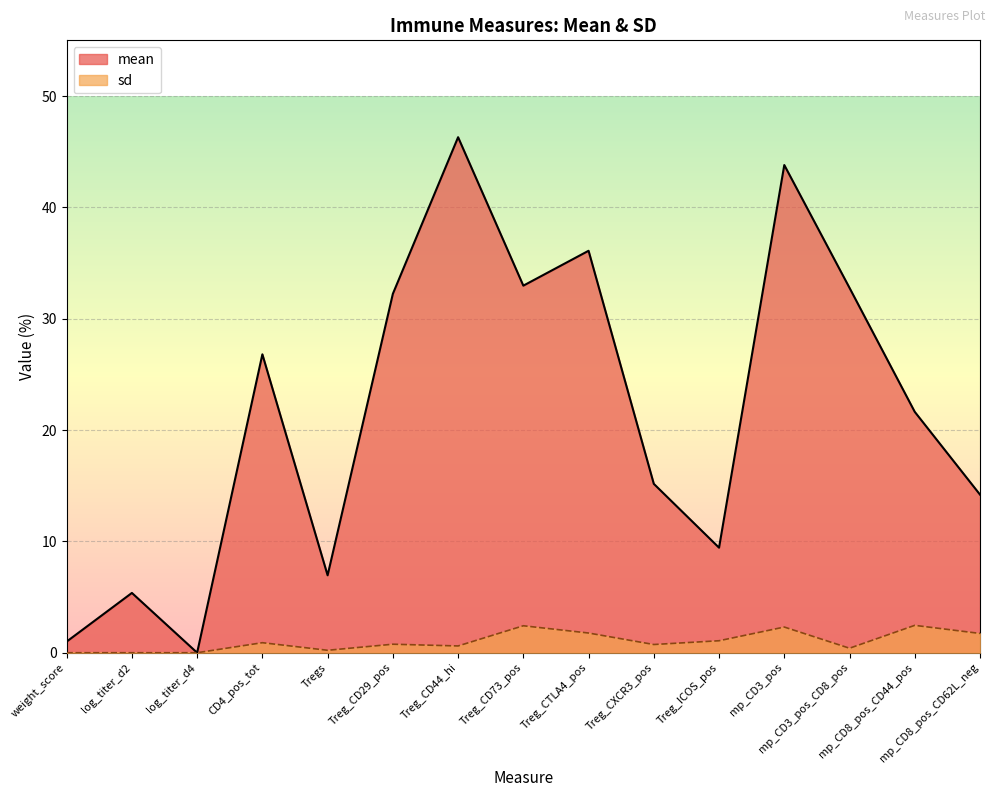

Reading left to right, list all the values displayed in this chart.

mean: weight_score=1.0	log_titer_d2=5.4	log_titer_d4=0.0	CD4_pos_tot=26.8	Tregs=7.0	Treg_CD29_pos=32.2	Treg_CD44_hi=46.3	Treg_CD73_pos=33.0	Treg_CTLA4_pos=36.1	Treg_CXCR3_pos=15.2	Treg_ICOS_pos=9.4	mp_CD3_pos=43.8	mp_CD3_pos_CD8_pos=32.8	mp_CD8_pos_CD44_pos=21.6	mp_CD8_pos_CD62L_neg=14.2
sd: weight_score=0.0	log_titer_d2=0.0	log_titer_d4=0.0	CD4_pos_tot=0.9	Tregs=0.2	Treg_CD29_pos=0.8	Treg_CD44_hi=0.6	Treg_CD73_pos=2.4	Treg_CTLA4_pos=1.8	Treg_CXCR3_pos=0.7	Treg_ICOS_pos=1.1	mp_CD3_pos=2.3	mp_CD3_pos_CD8_pos=0.4	mp_CD8_pos_CD44_pos=2.5	mp_CD8_pos_CD62L_neg=1.7